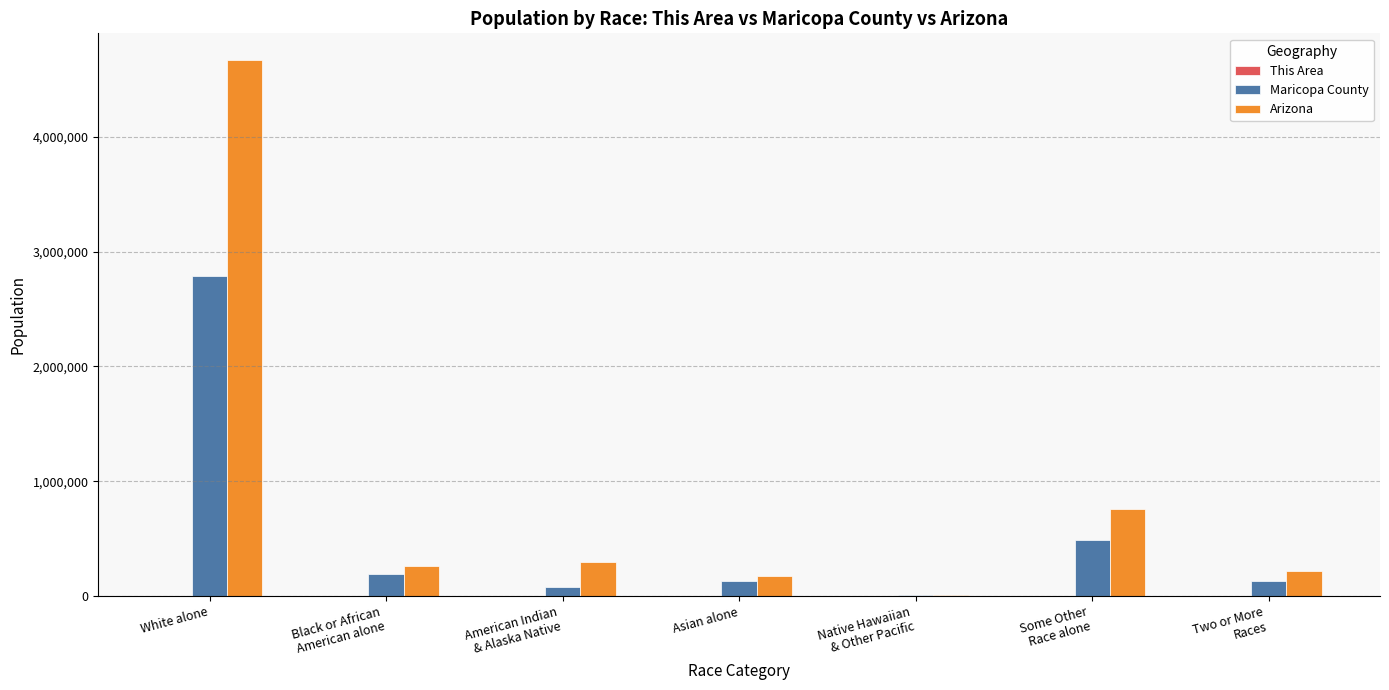

What is the maximum value for Maricopa County?

2786781